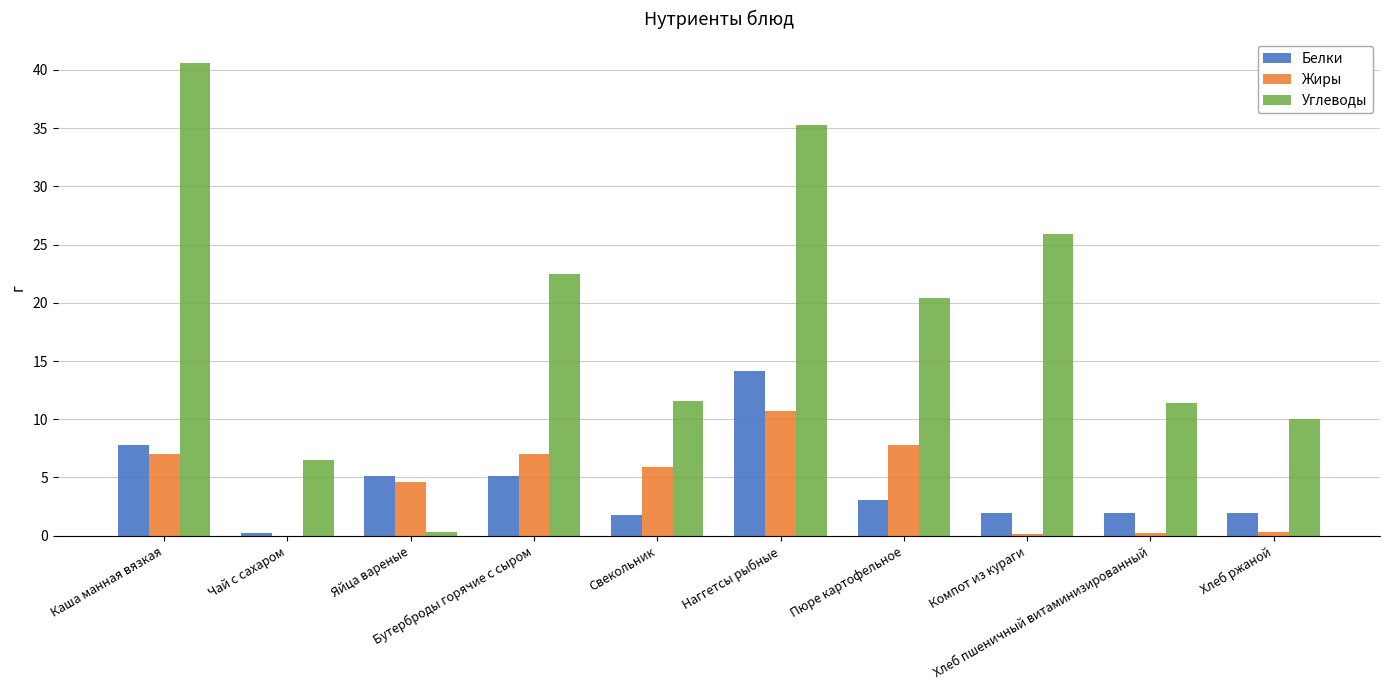

How many values in the Углеводы series exceed 20?

5